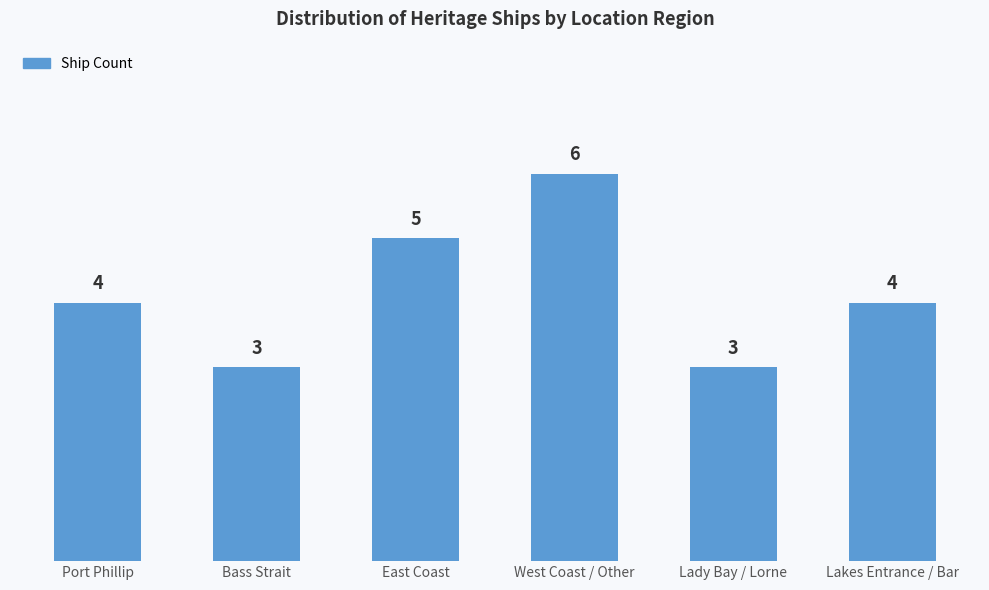

What is the label of the 5th bar from the right?

Bass Strait